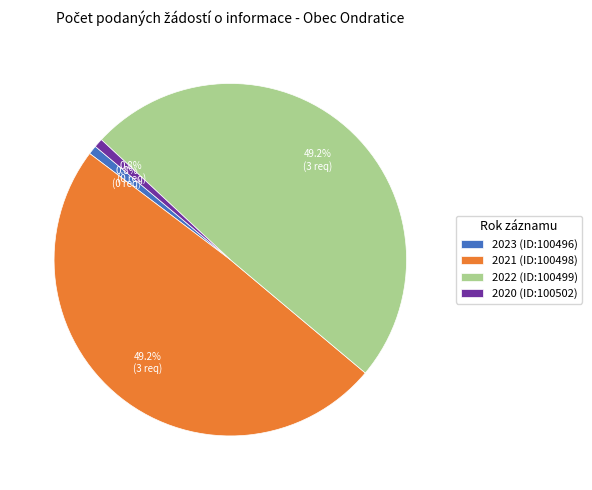

To the nearest percent, what is the average slice percentage?

25%